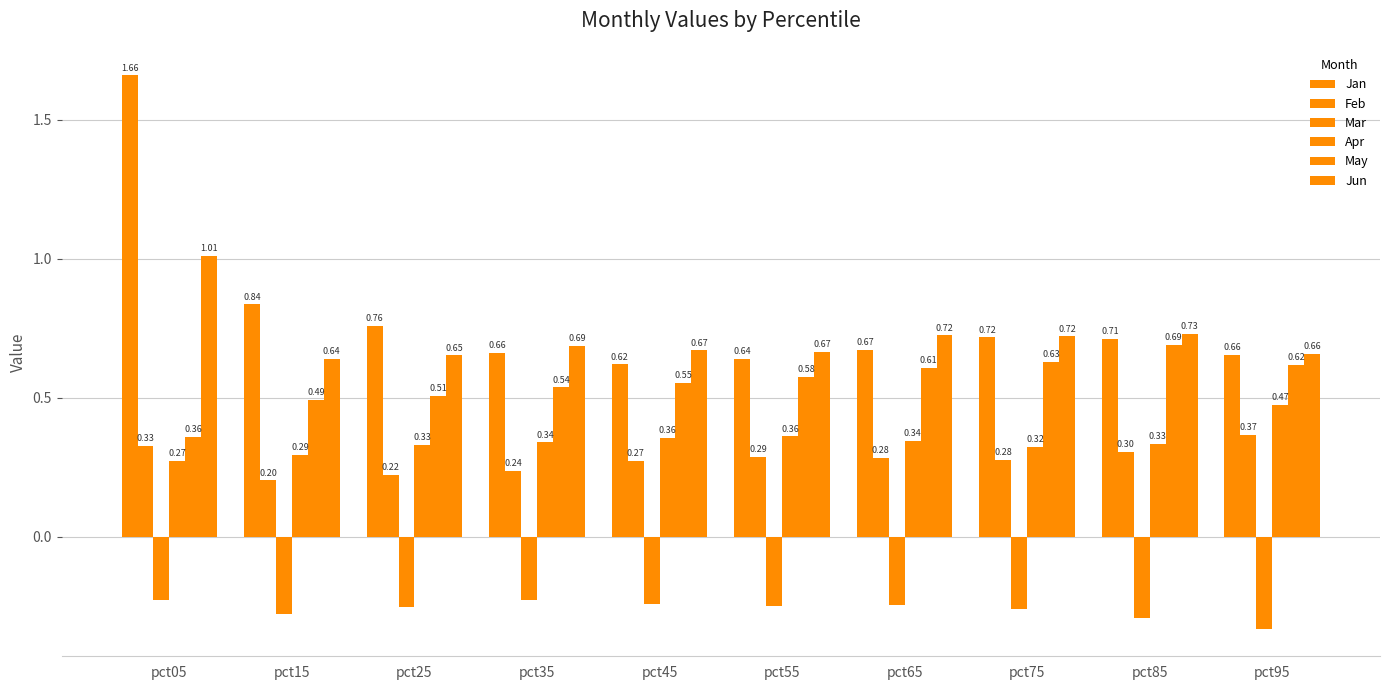

What is the difference between the maximum and minimum values in the May series?

0.3